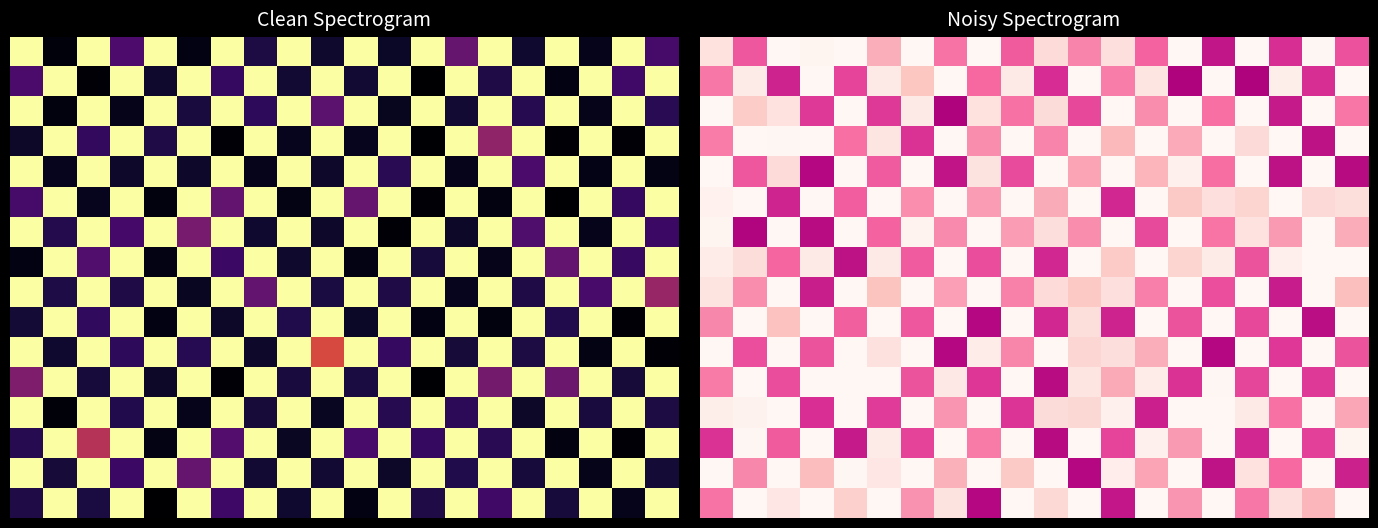

At how many categories does at least one series exceed 0?

20